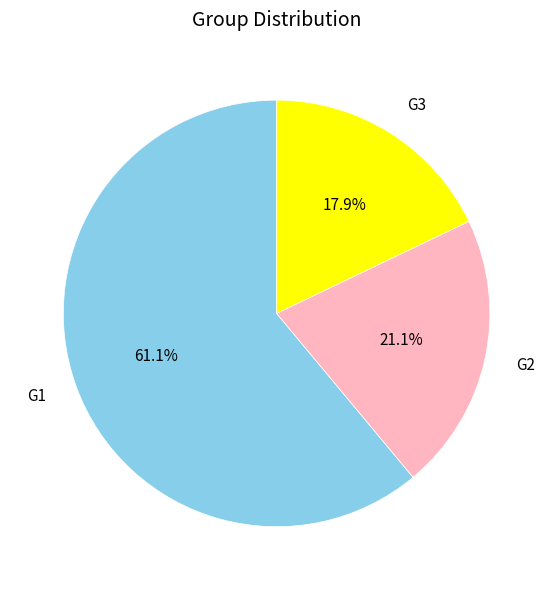

Does G1 account for over 50% of the chart?

Yes